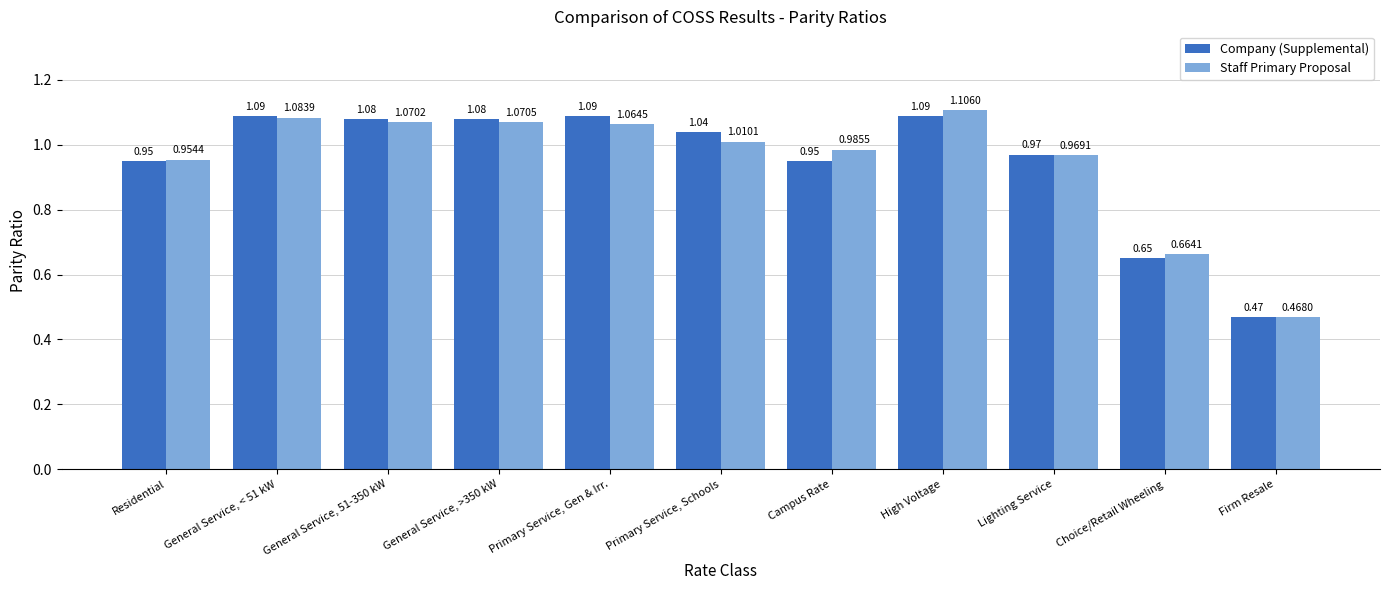

At which category is the sum across all series the highest?

High Voltage